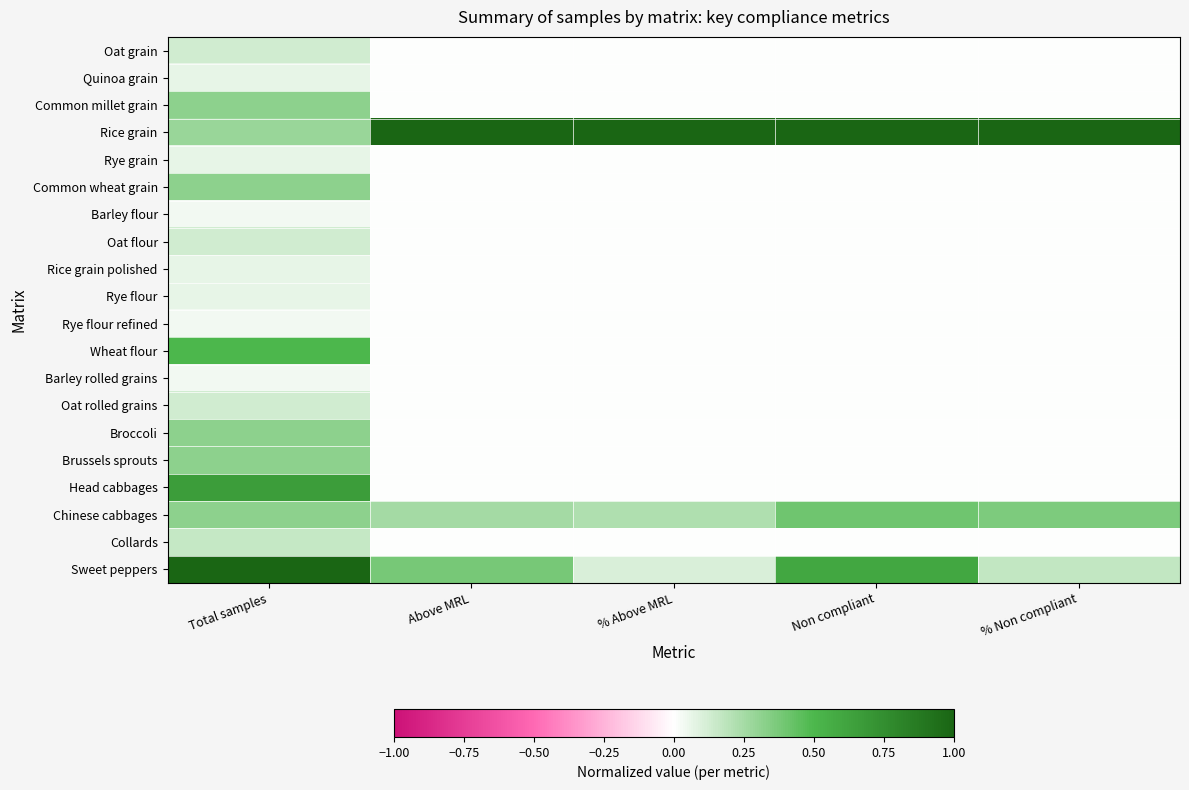

What is the maximum value shown in the chart?

1.0